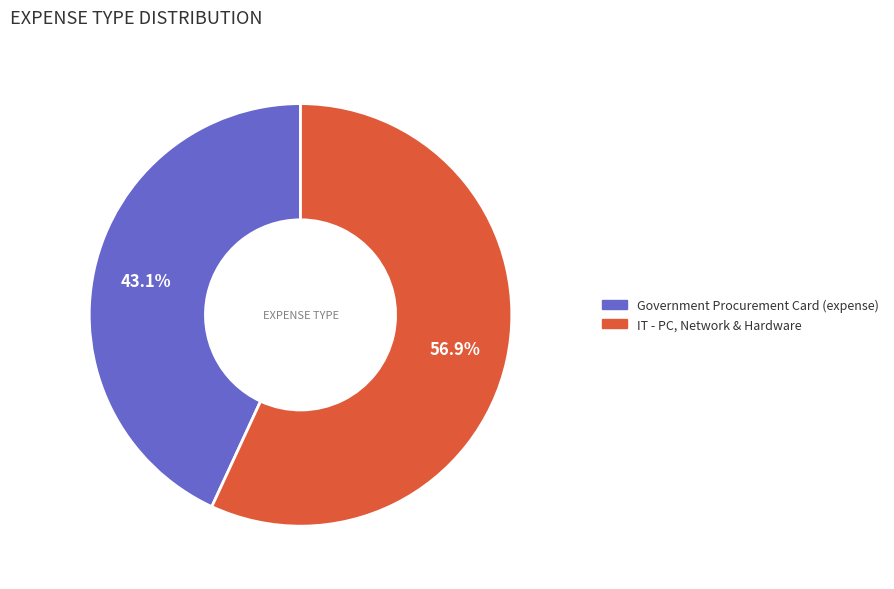

What is the ratio of the value at IT - PC, Network & Hardware to the value at Government Procurement Card (expense)?

1.3